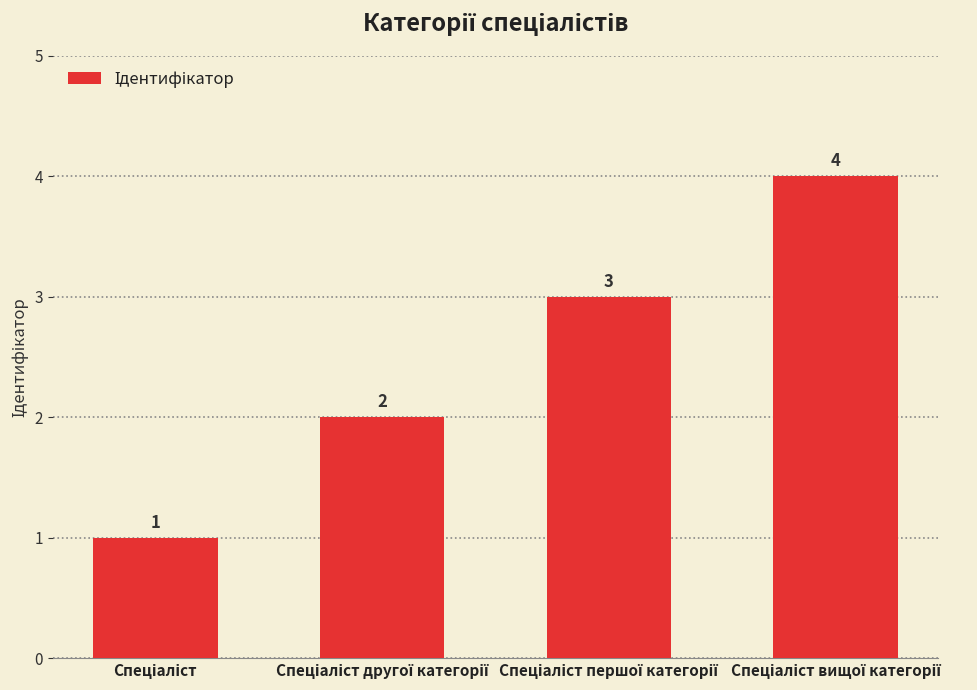

What is the difference between the maximum and minimum values?

3